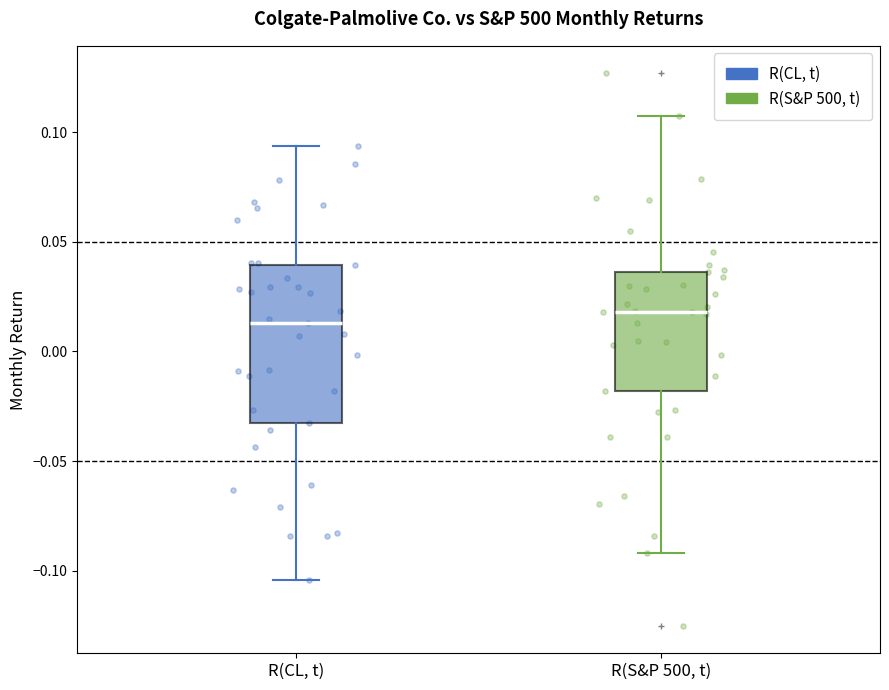

Reading left to right, read every box against the y-axis: the position of its median line, the range the box covers, and the ends of its whiskers. The values are not printed on the chart, so give them approximately, as read against the axis.

R(CL, t): median 0.015, box -0.035 to 0.040, whiskers -0.105 to 0.095
R(S&P 500, t): median 0.020, box -0.020 to 0.035, whiskers -0.090 to 0.110